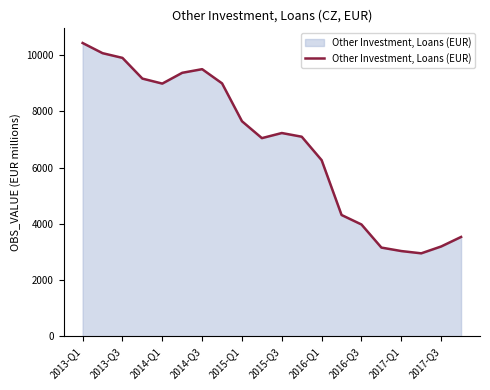

What is the minimum value shown in the chart?

2951.6